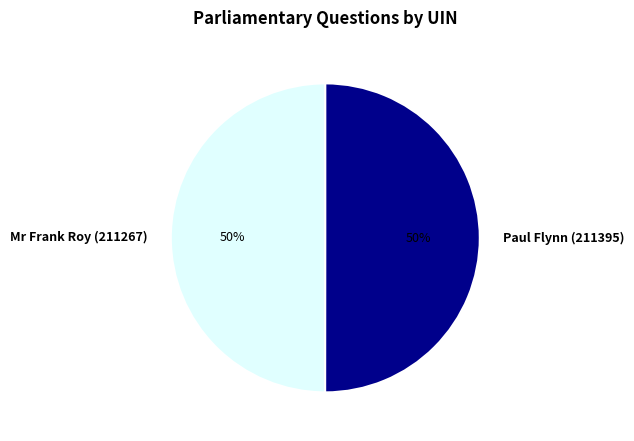

To the nearest percent, what is the combined percentage of Mr Frank Roy (211267) and Paul Flynn (211395)?

100%